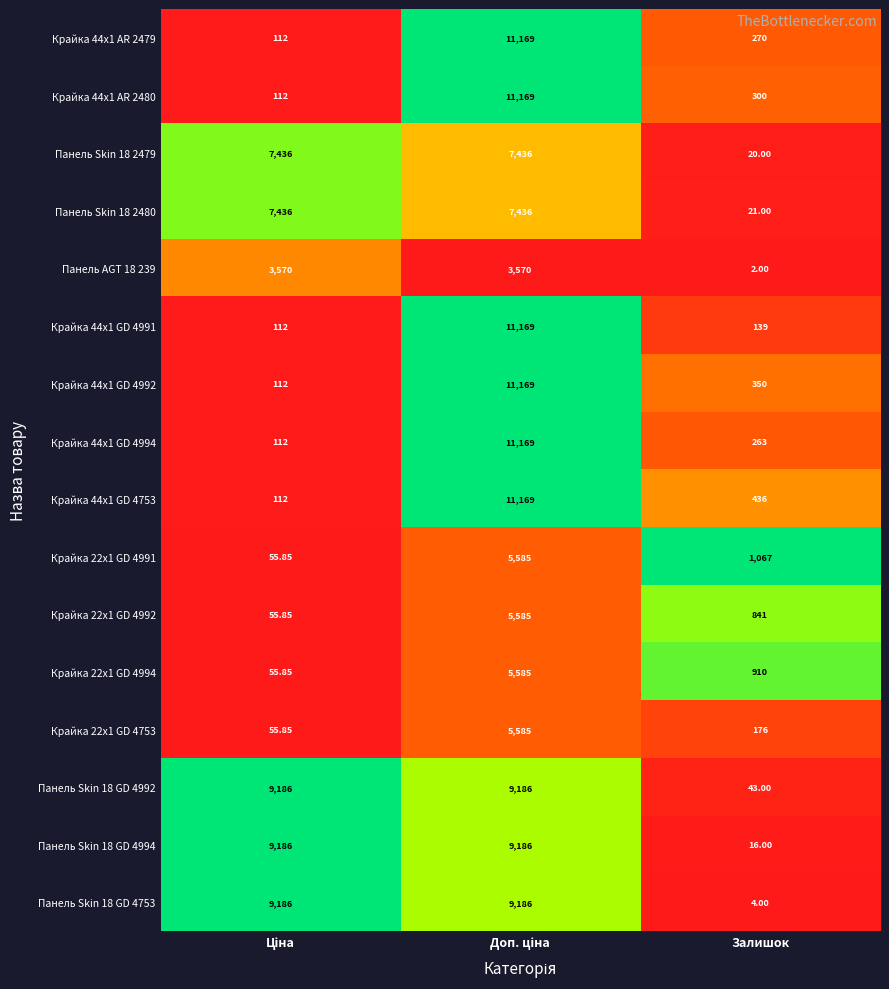

Is the value of Крайка 44x1 GD 4753 at Залишок greater than the value of Крайка 22x1 GD 4994 at Залишок?

No